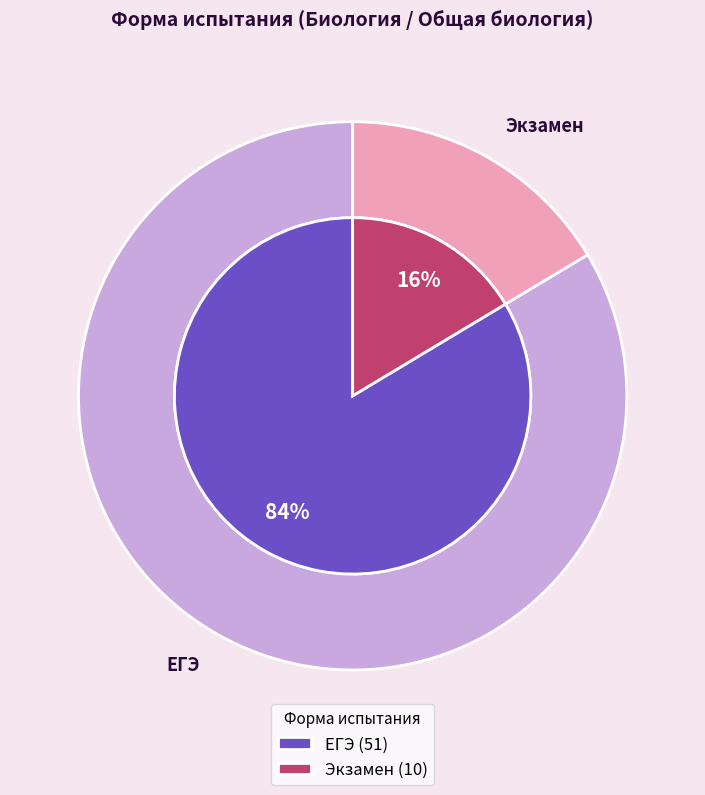

Combined, do Экзамен and ЕГЭ account for over 50%?

Yes